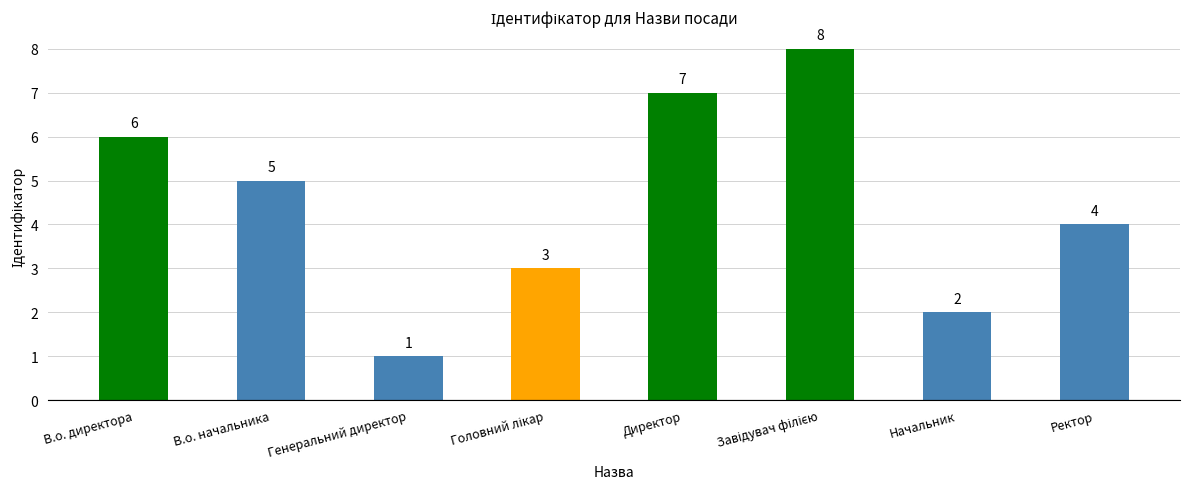

The value at Генеральний директор is 1. True or false?

True